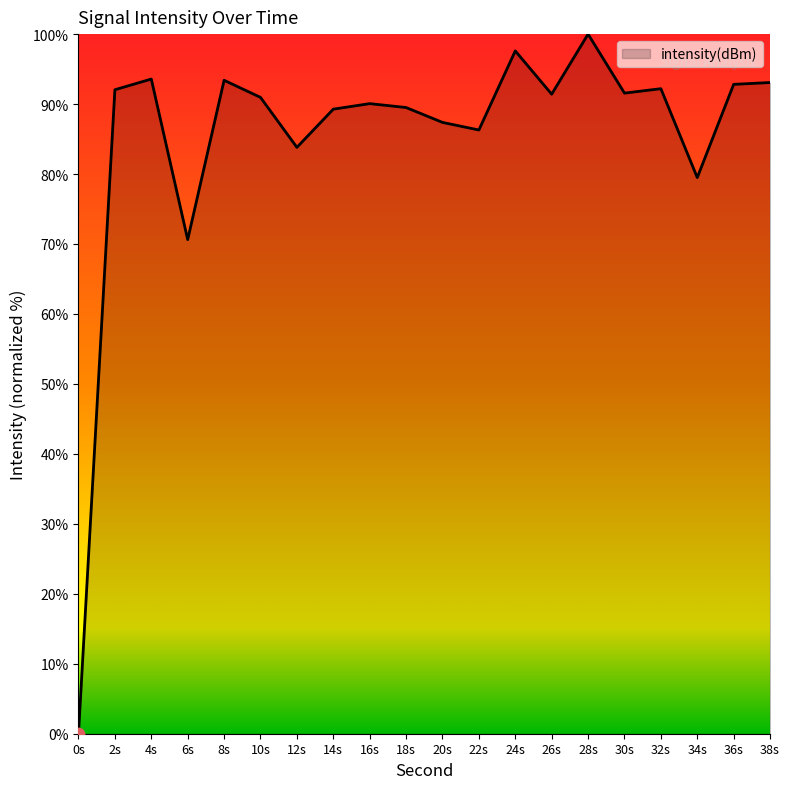

Which has a higher value, 18s or 4s?

4s